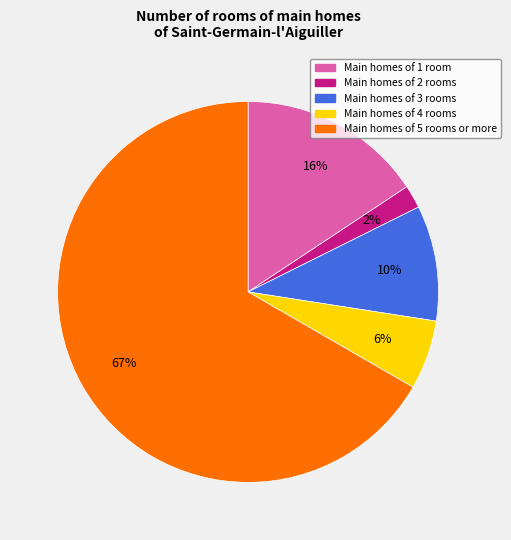

To the nearest percent, what is the difference between the Main homes of 4 rooms and Main homes of 2 rooms slice percentages?

4%